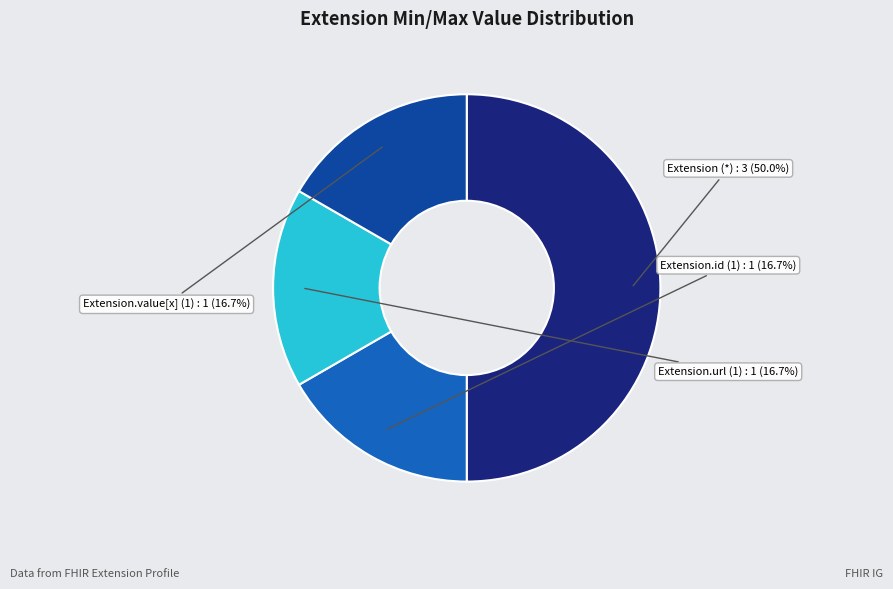

Count the number of slices in the pie.

4